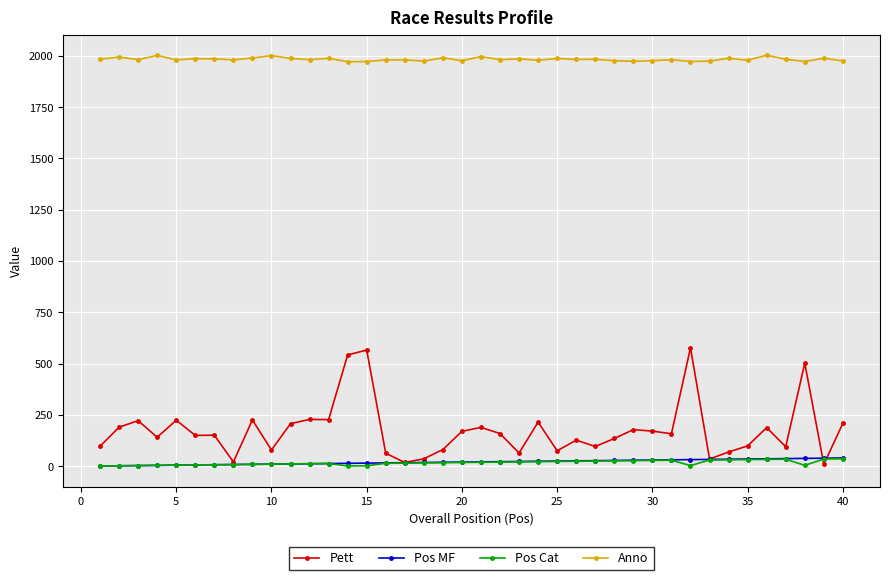

What is the maximum value shown in the chart?

2003